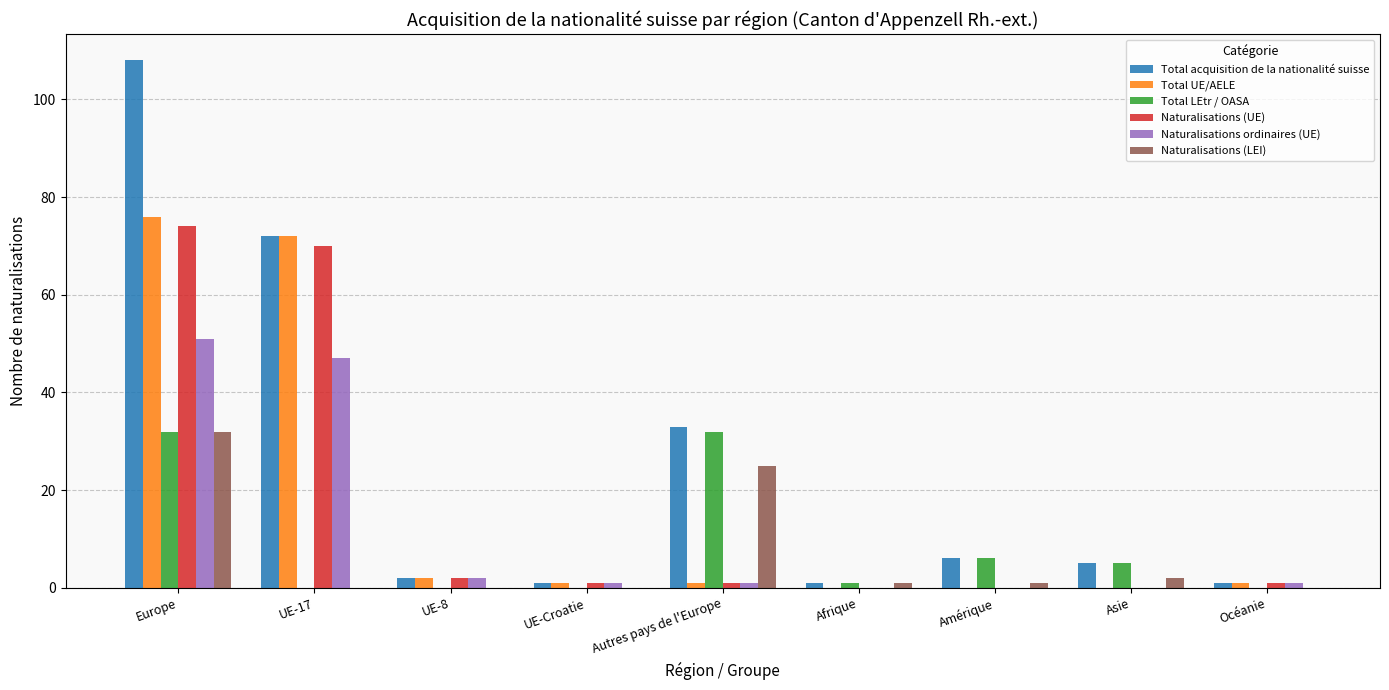

What is the greatest value displayed?

108